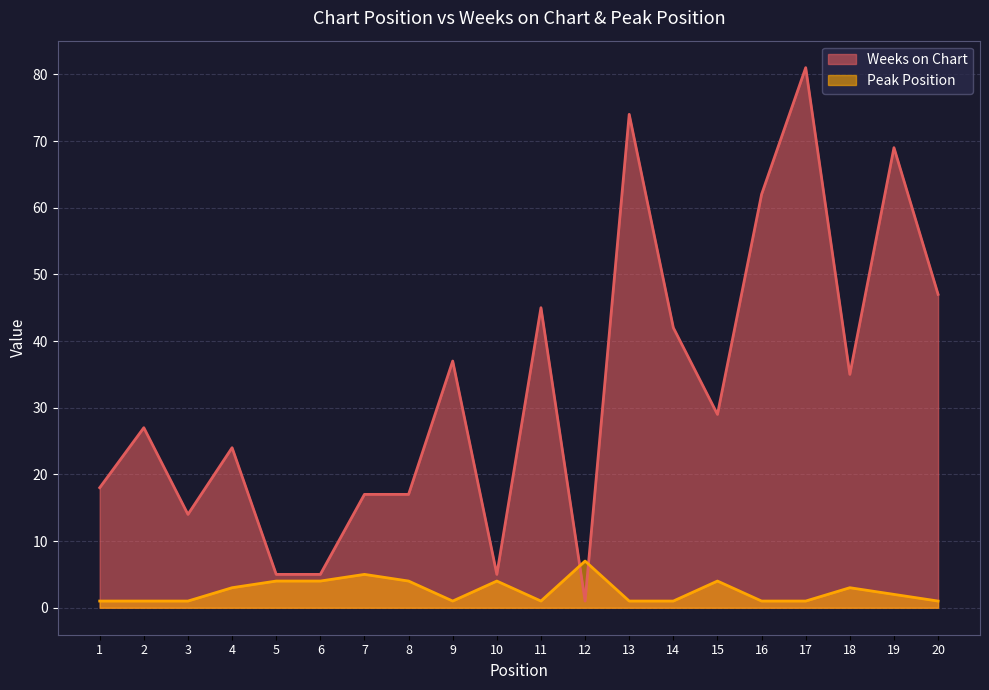

At which category does Peak Position reach its first local valley?

9